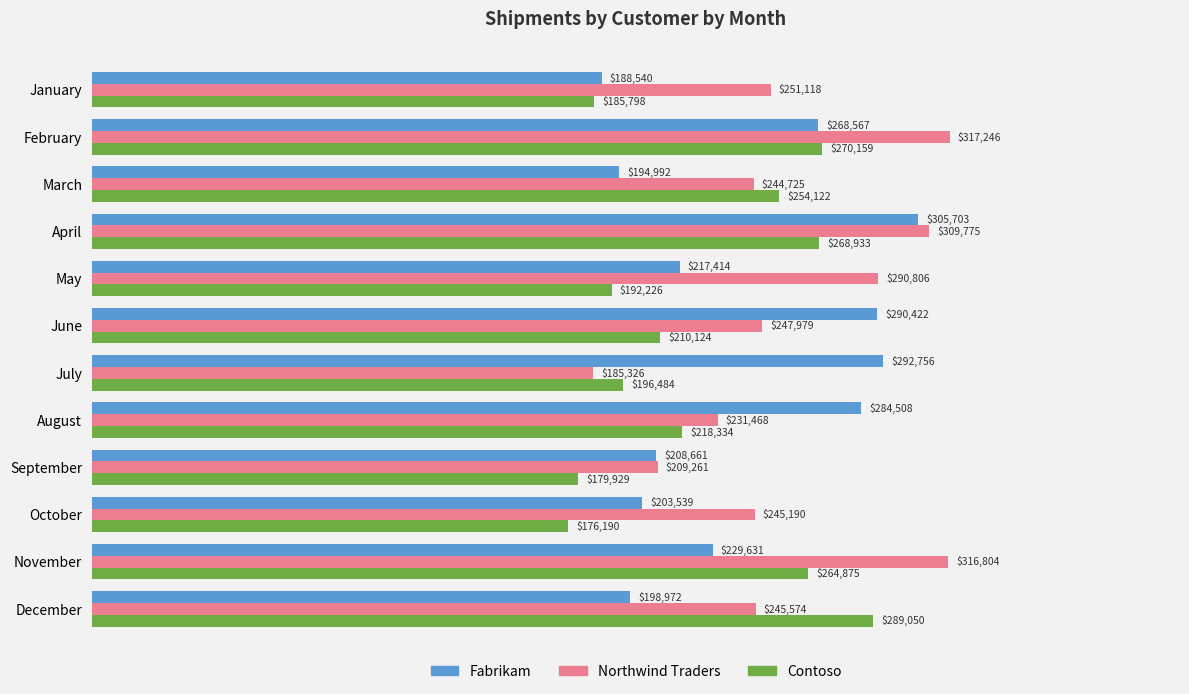

What is the difference between the highest and lowest values at October?

69000